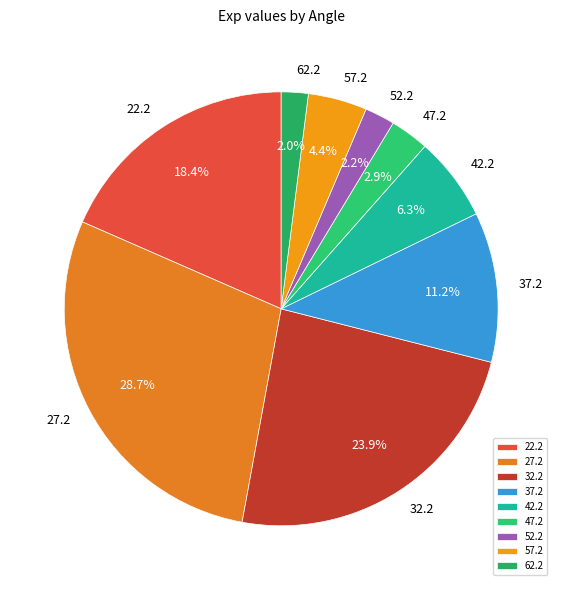

What is the total percentage of 52.2 and 42.2?

8.5%